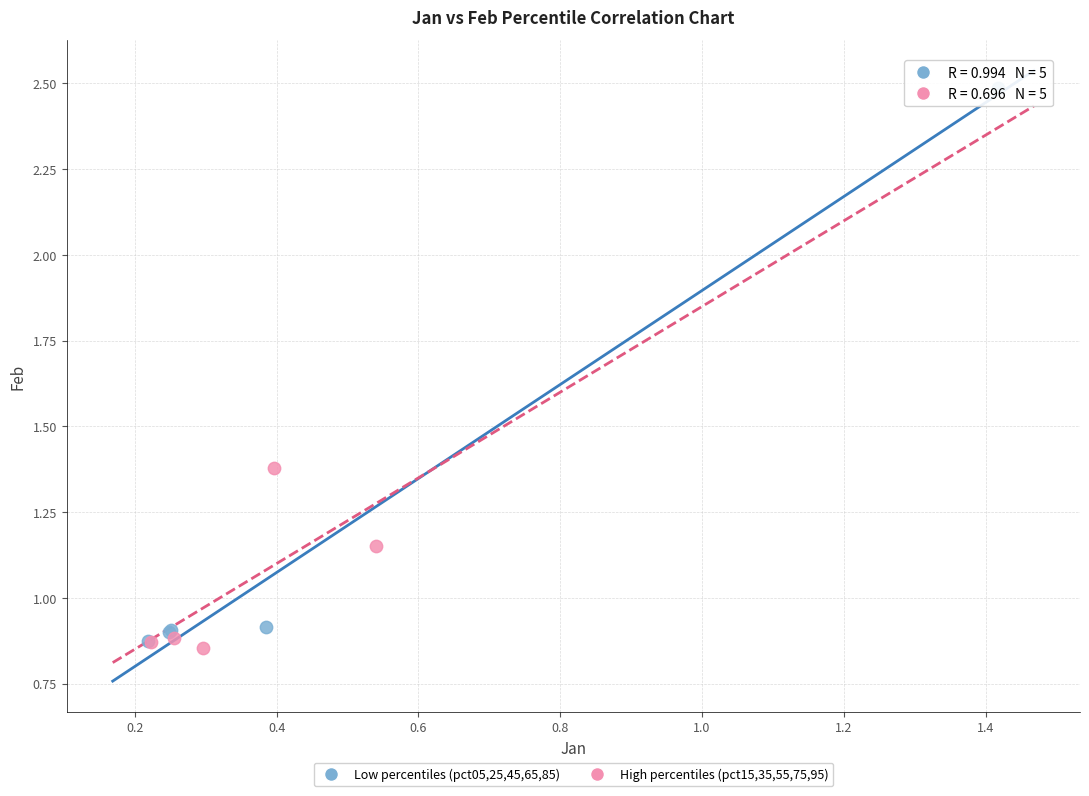

What are all the series names shown in the legend?

Low percentiles (pct05,25,45,65,85), High percentiles (pct15,35,55,75,95)